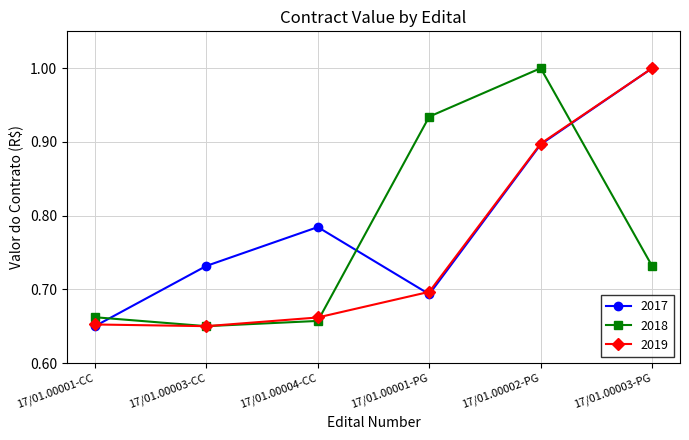

True or false: 2017 and 2018 cross at least once.

True